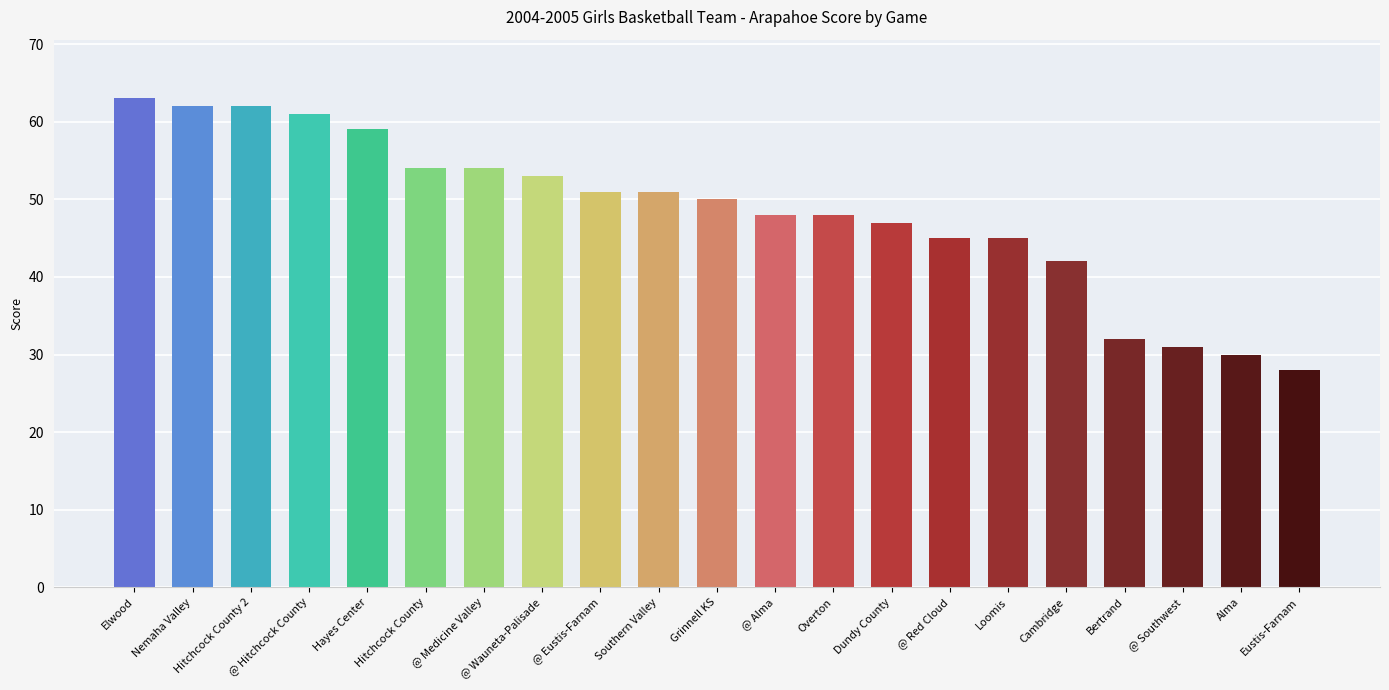

Is it true that the value at Loomis is 73?

False